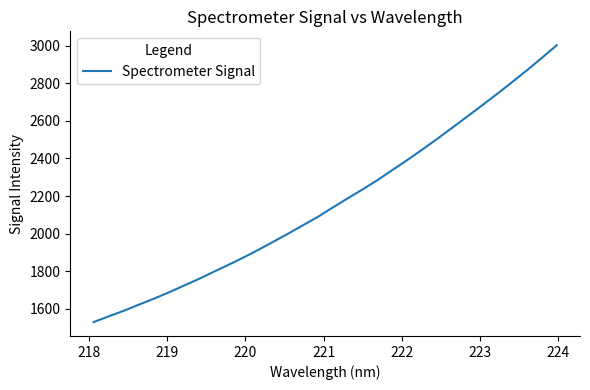

How many values are below 2139?

16